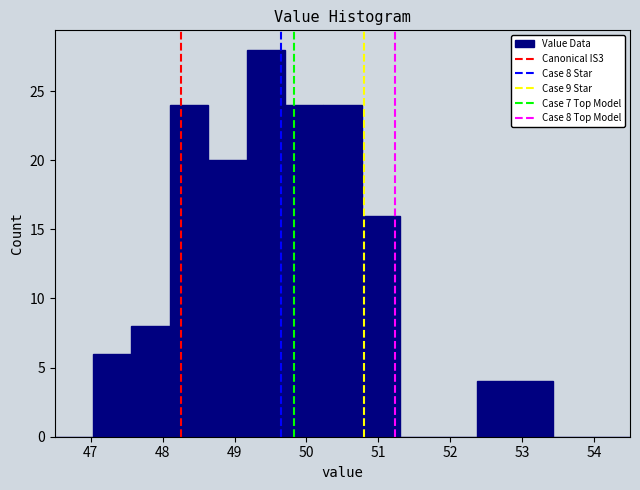

Over which range of the x-axis is the bar tallest?

49.2 to 49.7